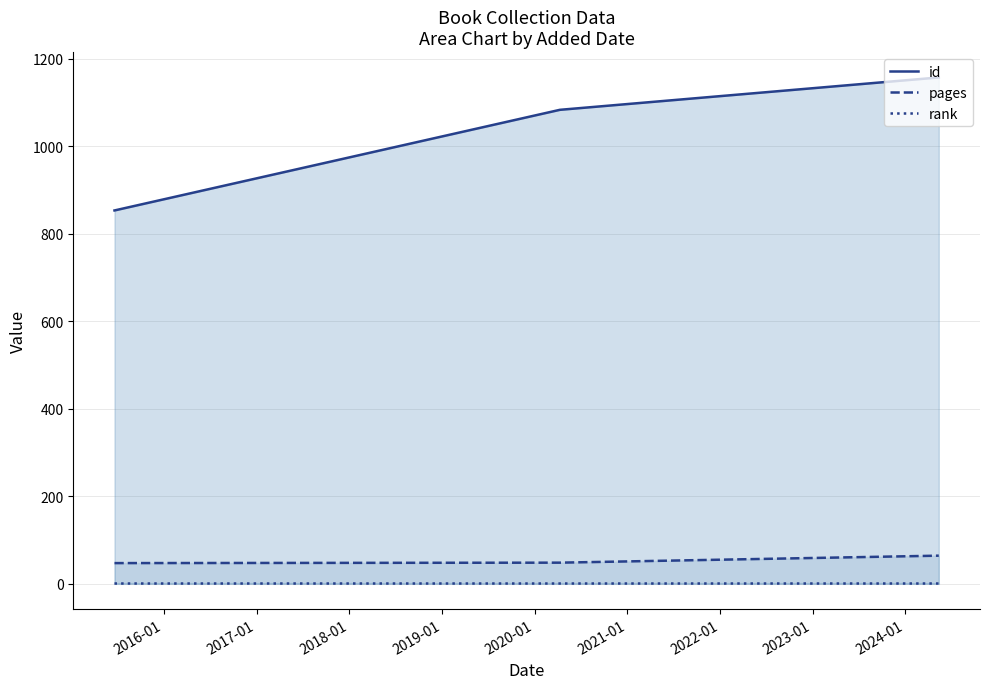

Which series has the largest total across all categories?

id